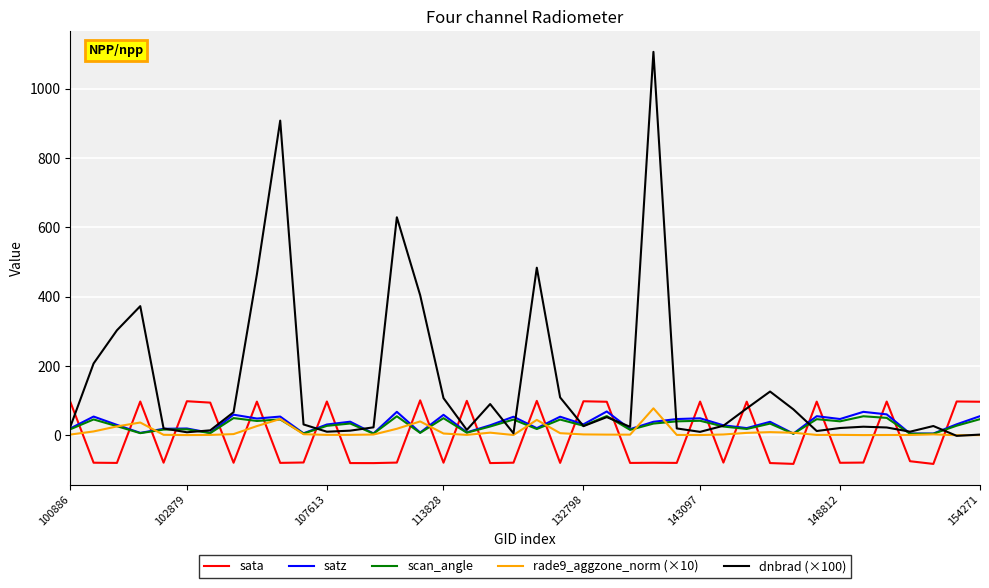

What is the smallest value displayed?

-82.4